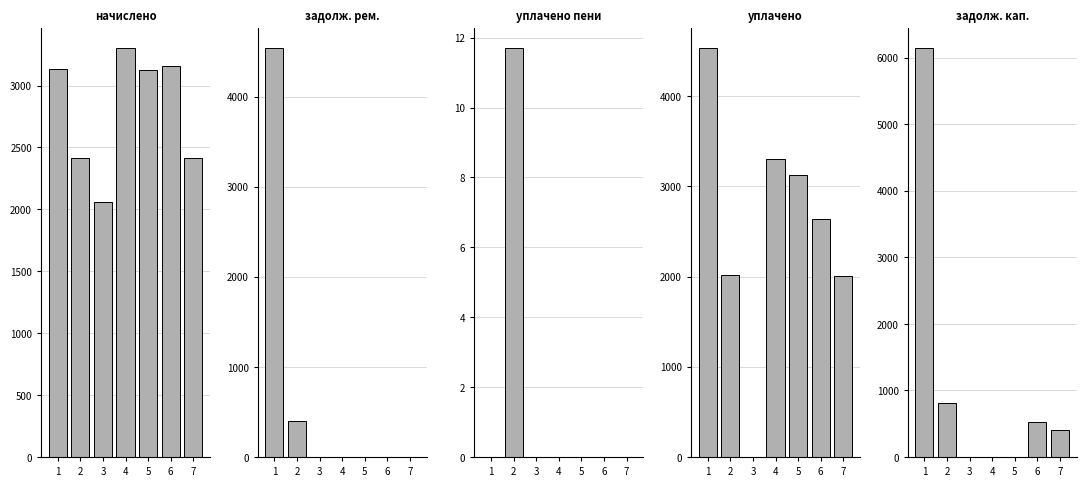

How many series are shown in this chart?

5